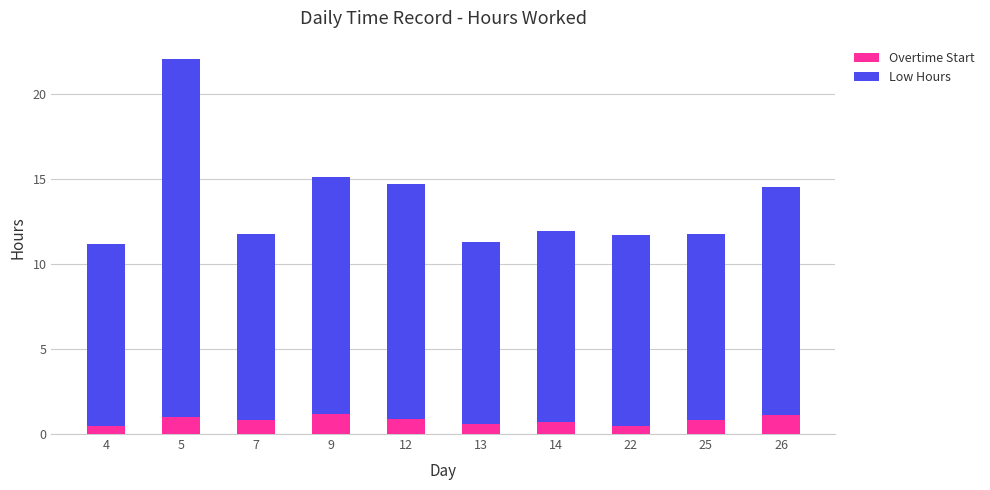

Is it true that Overtime Start equals 0.9 at 12?

True